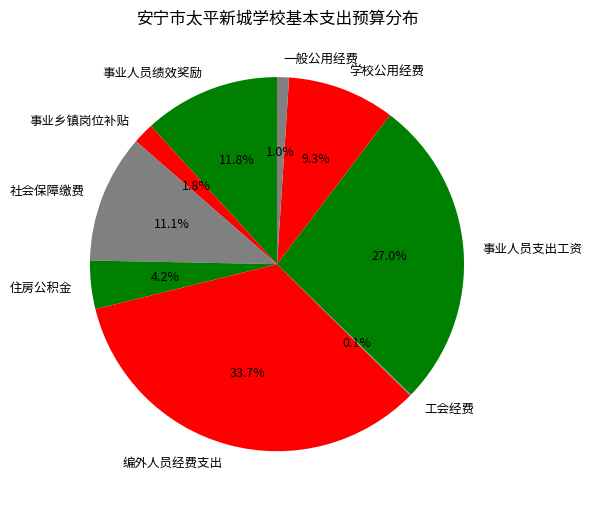

To the nearest percent, what percentage of the pie is 住房公积金?

4%